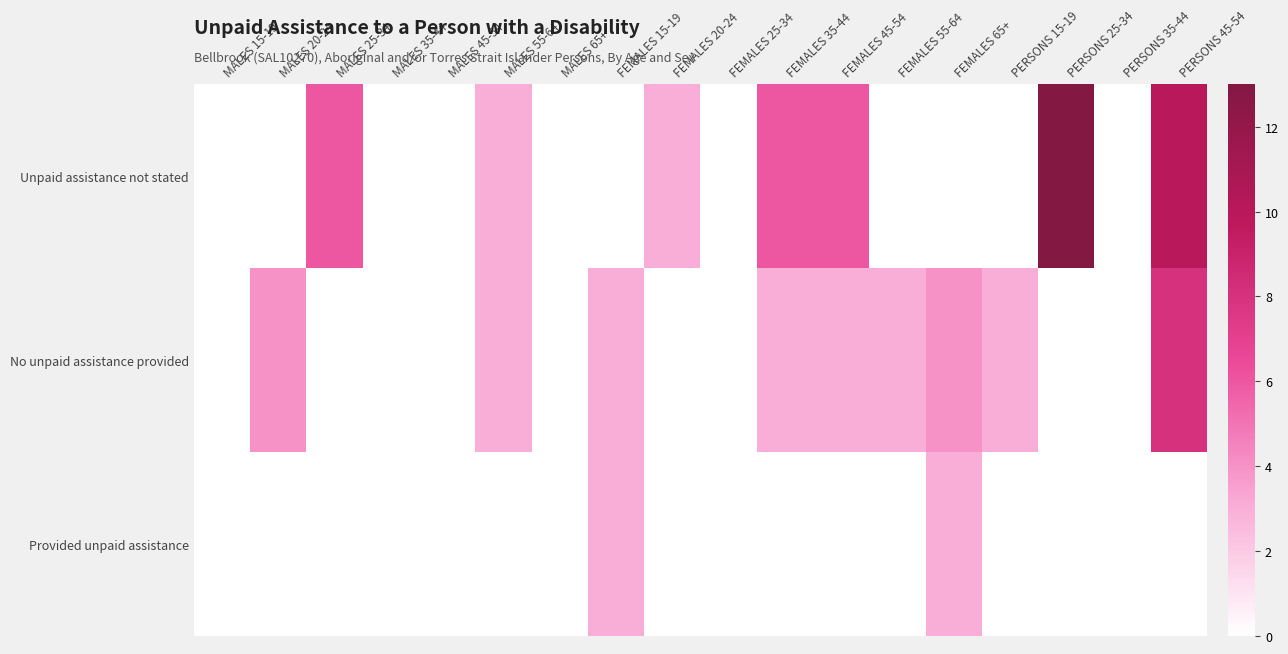

Rank the series by their average value, from lowest to highest.

Provided unpaid assistance, No unpaid assistance provided, Unpaid assistance not stated